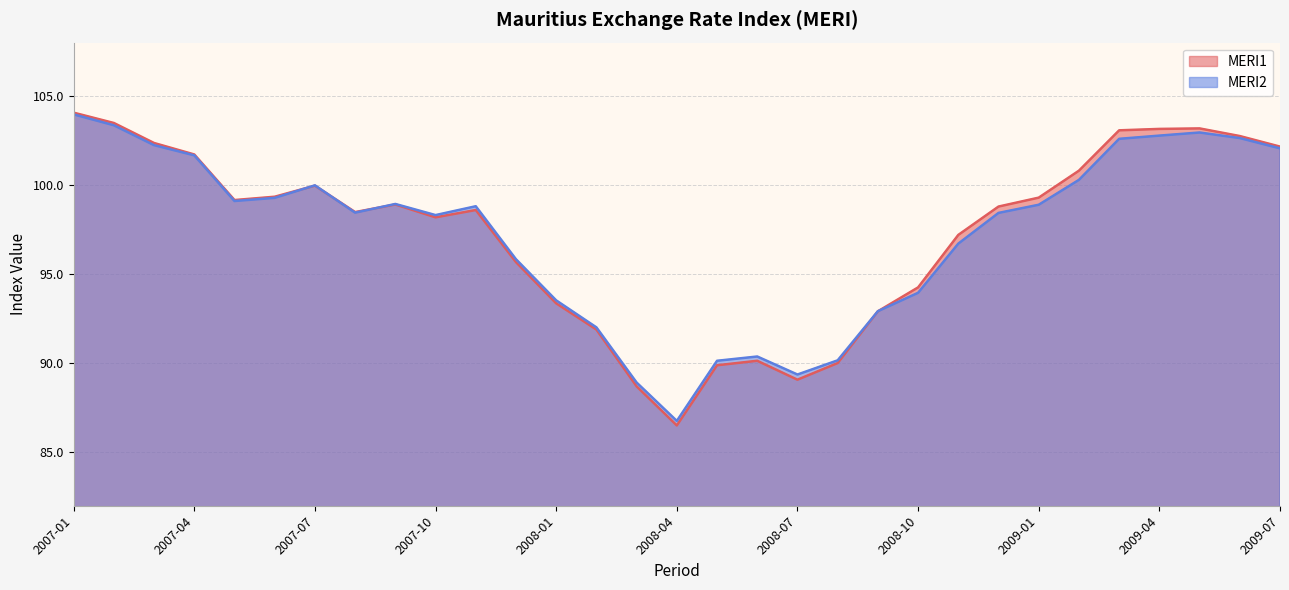

True or false: MERI1 has a value of 100.8 at 2009-02.

True